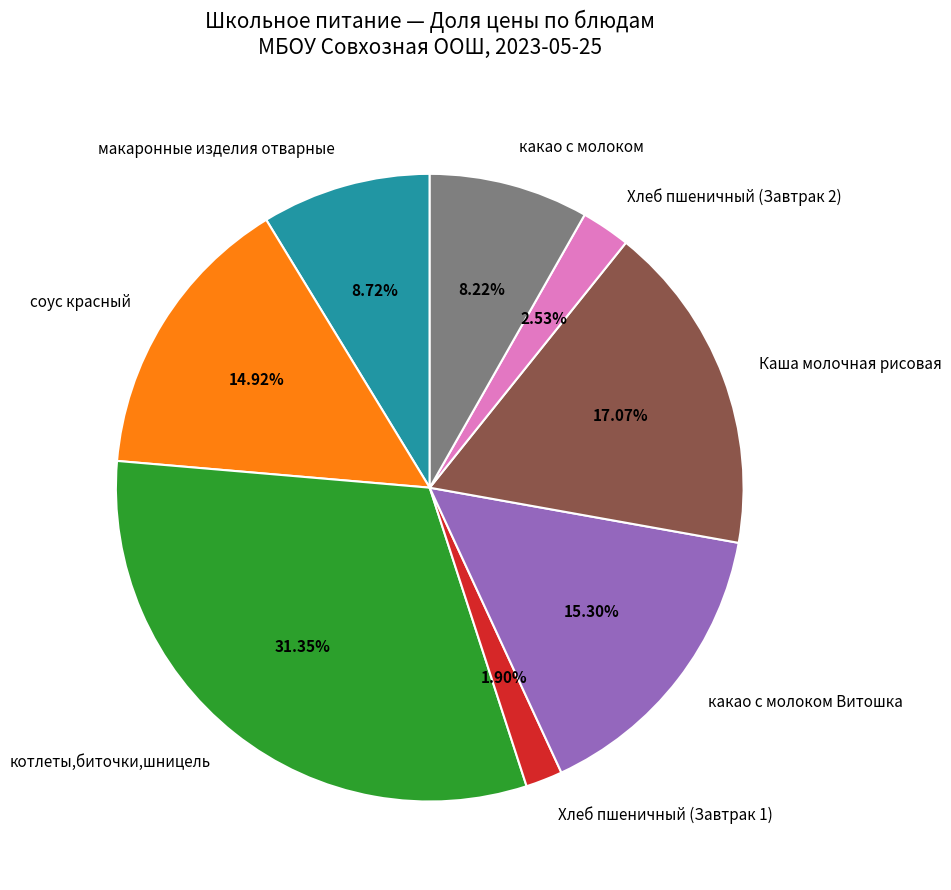

Between Хлеб пшеничный (Завтрак 2) and котлеты,биточки,шницель, which is larger?

котлеты,биточки,шницель